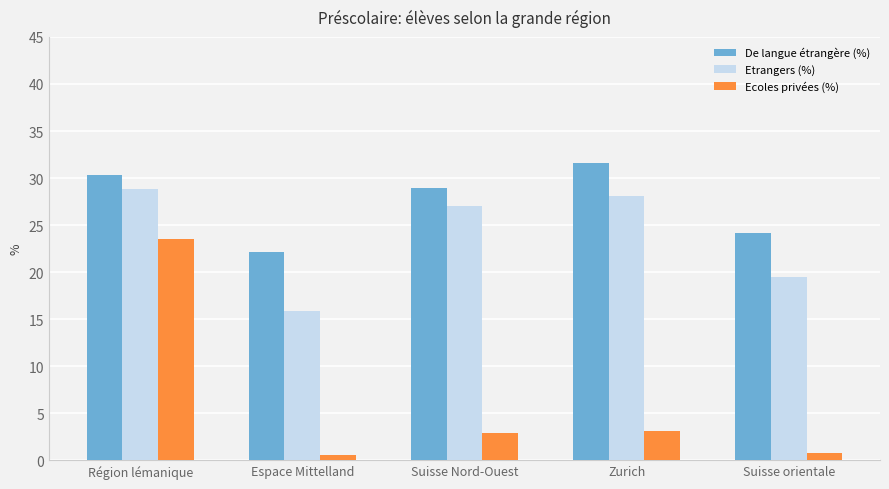

Reading left to right, list all the values displayed in this chart.

De langue étrangère (%): 30.4	22.1	29.0	31.6	24.1
Etrangers (%): 28.8	15.8	27.1	28.1	19.5
Ecoles privées (%): 23.5	0.6	2.9	3.1	0.8